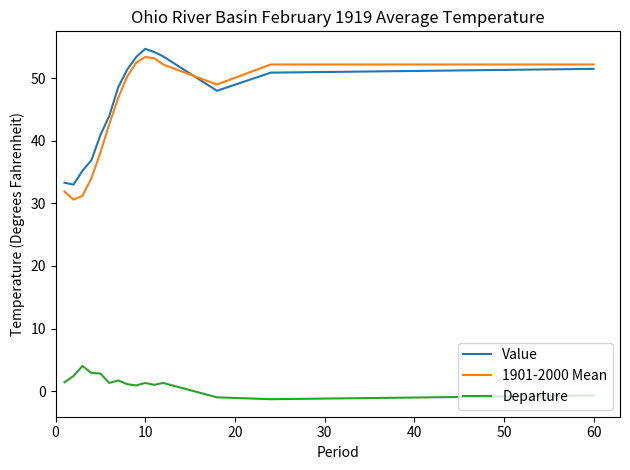

True or false: Departure and Value intersect in this chart.

False